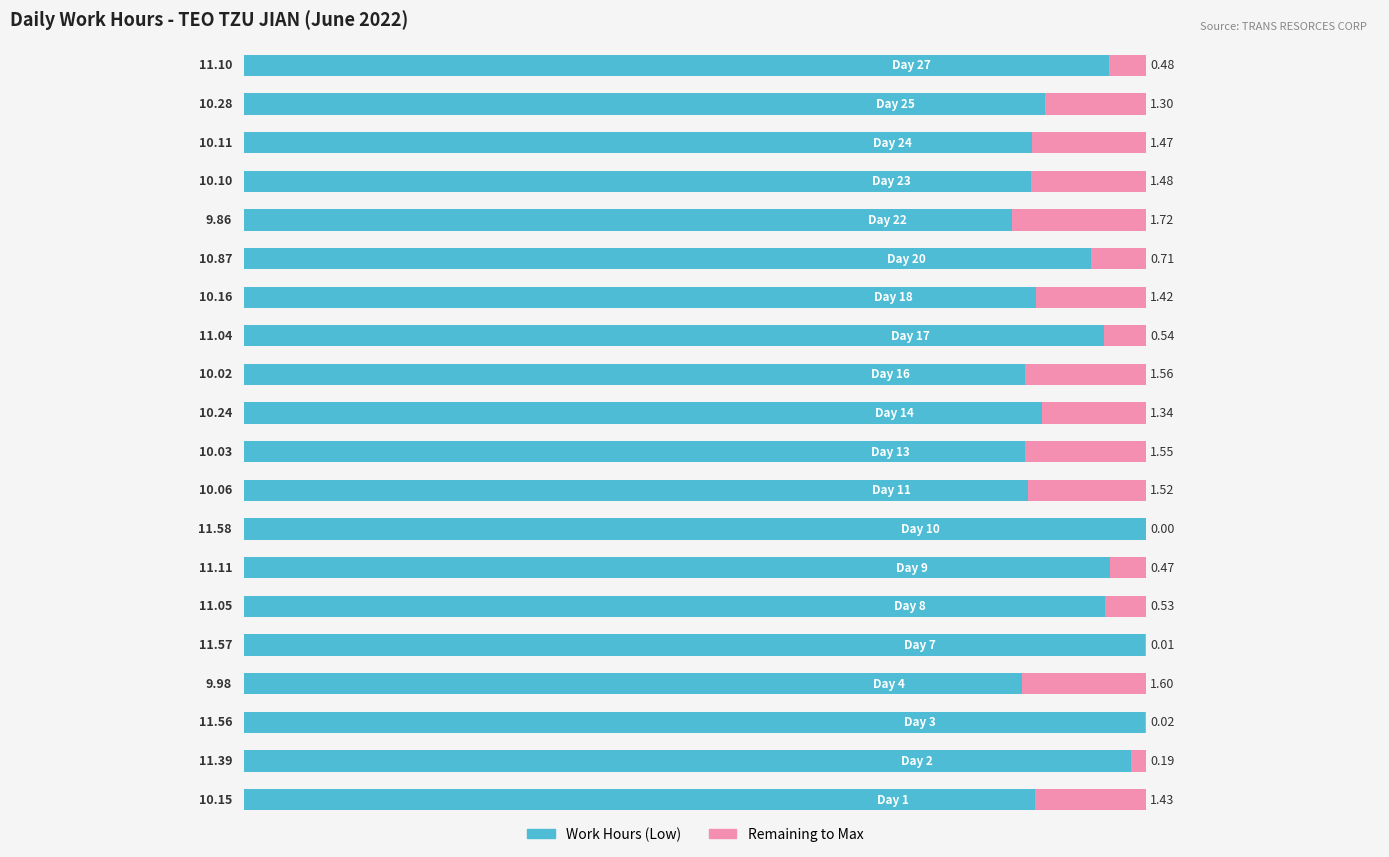

What is the total value across all series at Day 22?

11.6